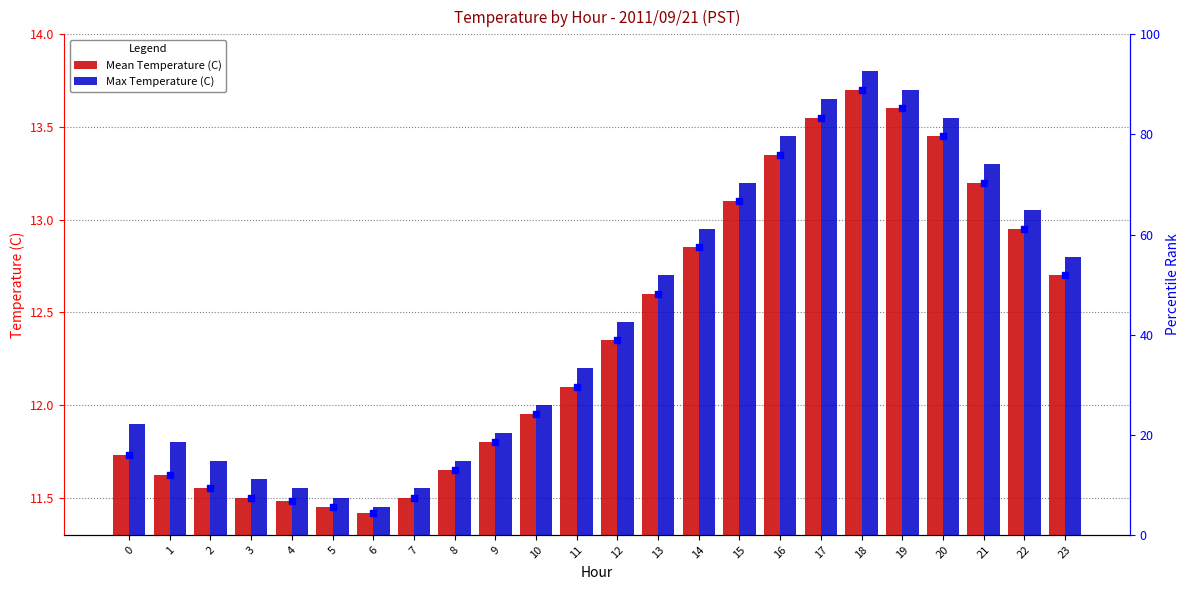

Which series contains the highest Y value?

percentile rank within the sample